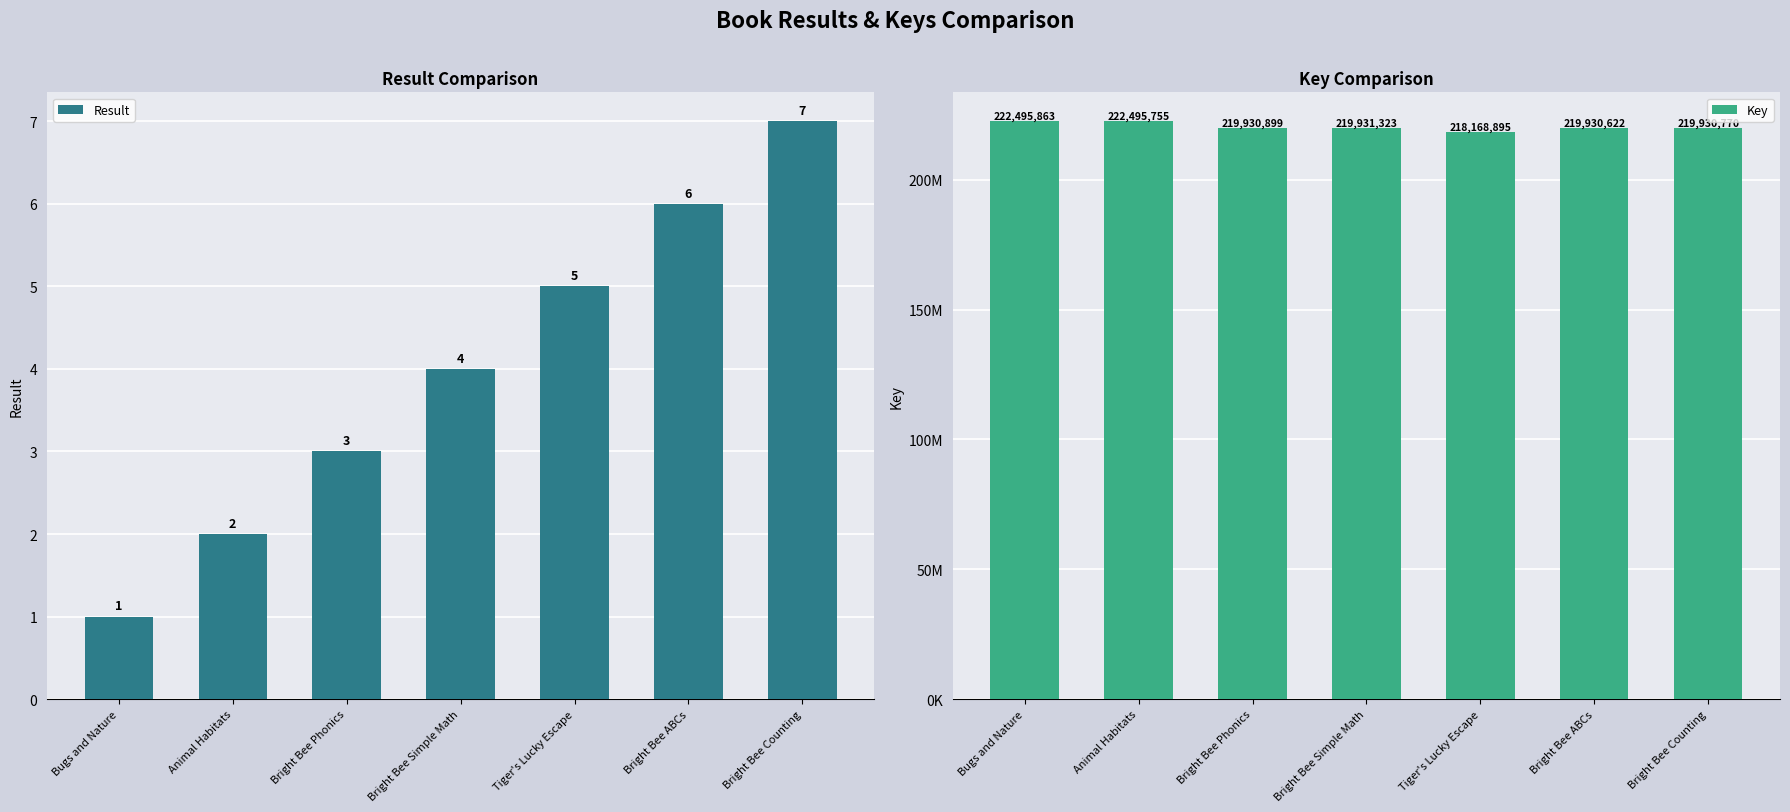

What is the difference between the Key values at Tiger's Lucky Escape and Animal Habitats?

4326860